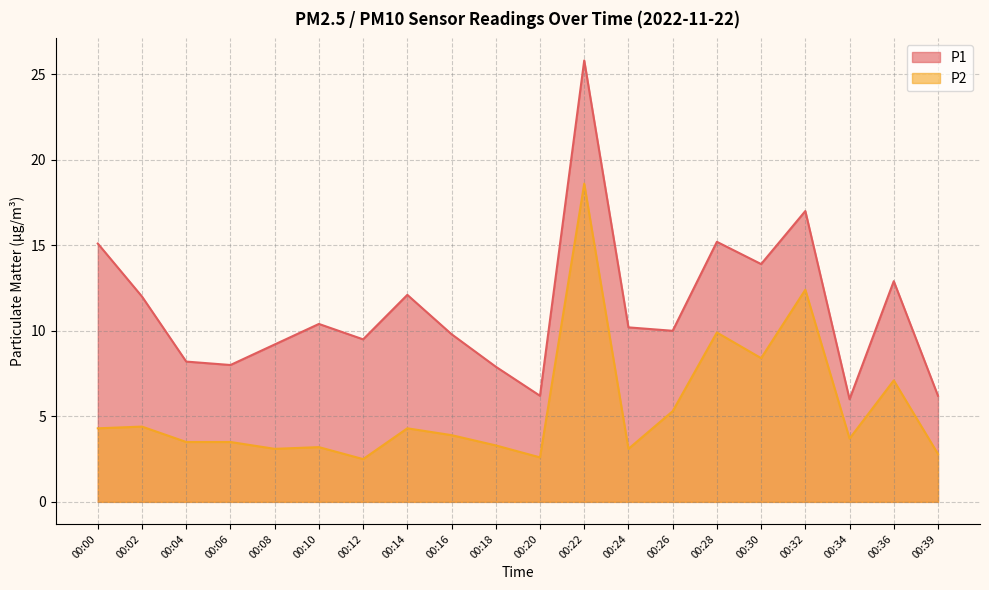

At which label is P2 closest to 10?

00:28